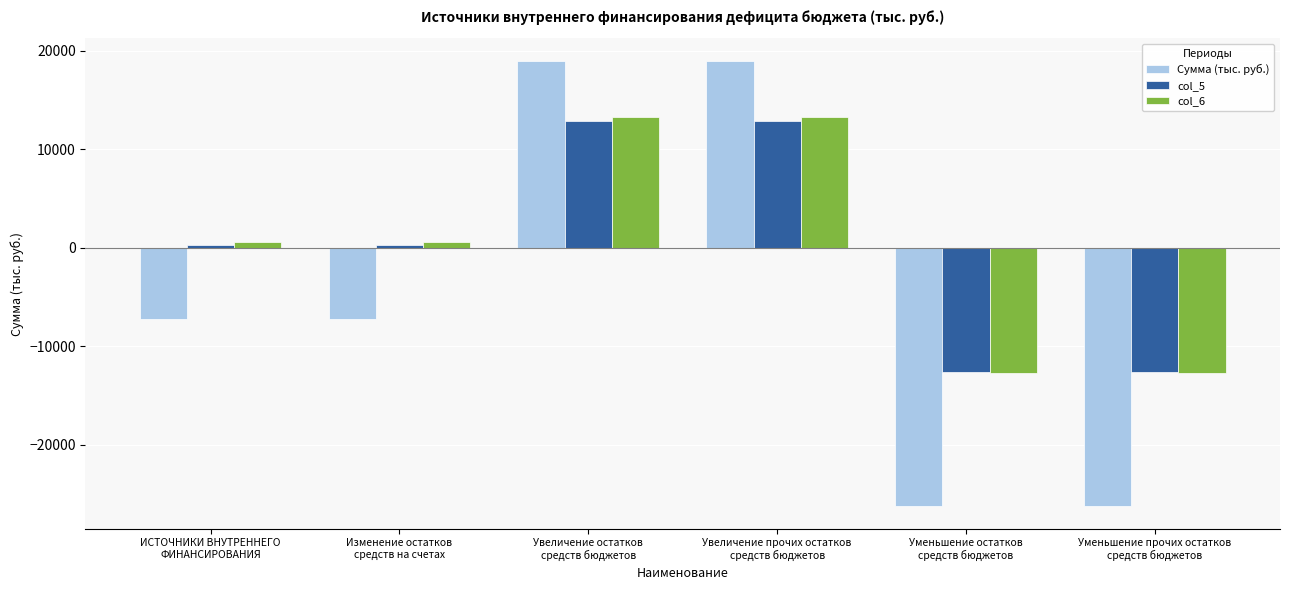

Between Увеличение остатков
средств бюджетов and Уменьшение остатков
средств бюджетов, which series saw the biggest shift?

Сумма (тыс. руб.)